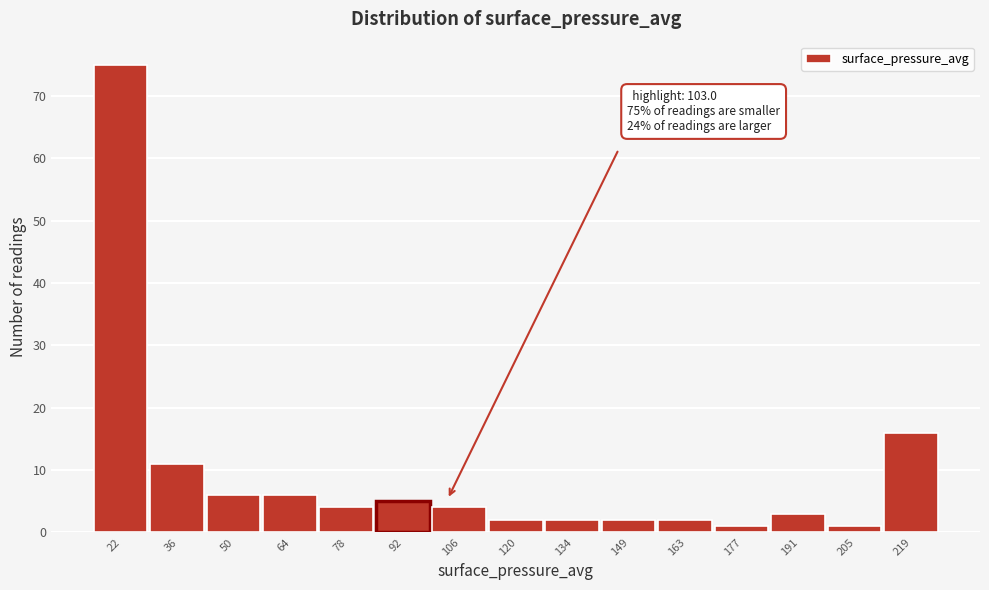

Reading left to right, what are all the values shown in this chart?

22=75	36=11	50=6	64=6	78=4	92=5	106=4	120=2	134=2	149=2	163=2	177=1	191=3	205=1	219=16